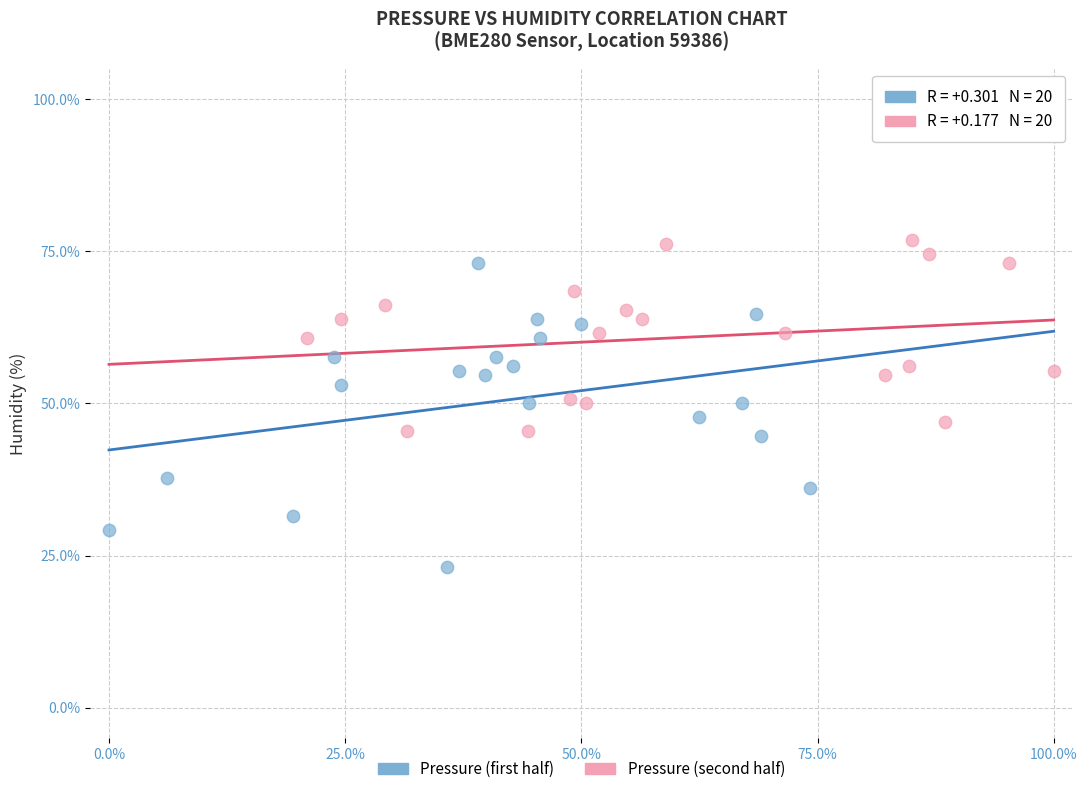

Which series contains the highest Y value?

Pressure (second half)